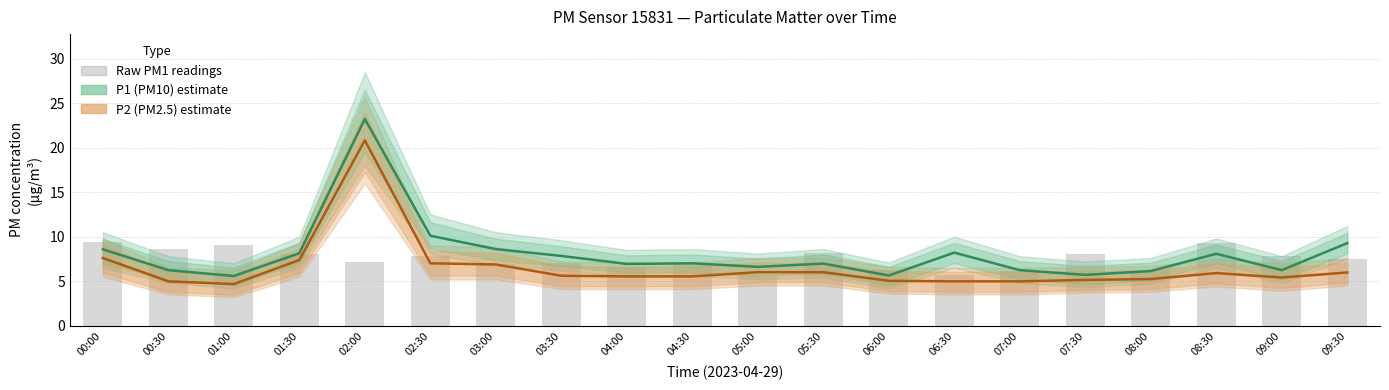

What is the label of the 16th bar from the right?

02:00